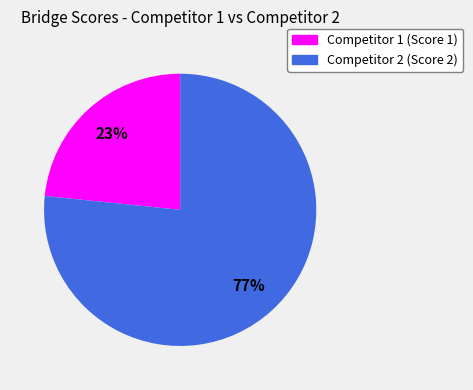

What percentage is the Competitor 2 (Score 2) slice, to the nearest percent?

77%